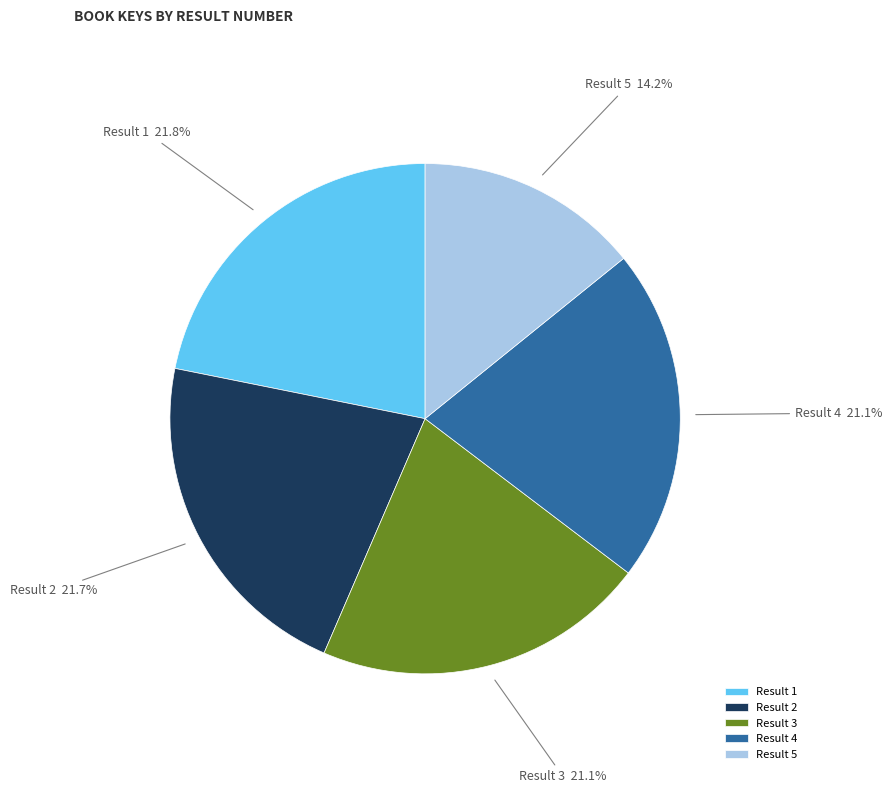

Is there a majority slice in this chart?

No